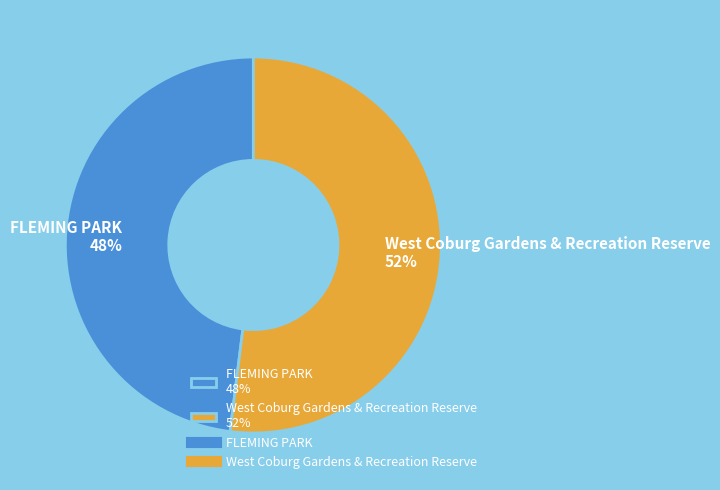

Does West Coburg Gardens & Recreation Reserve account for over 50% of the chart?

Yes